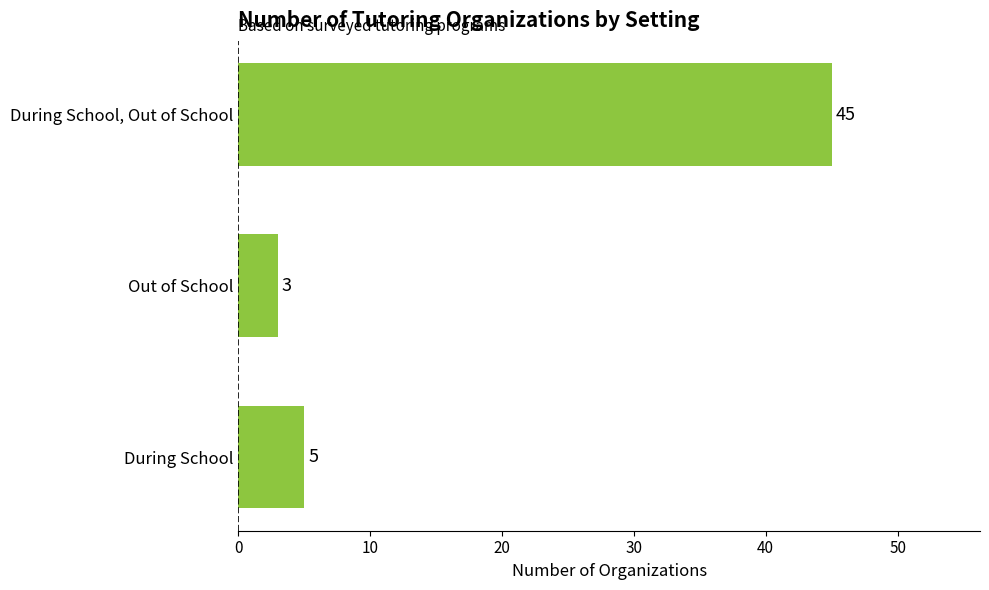

Reading bottom to top, what are all the values shown in this chart?

During School=5	Out of School=3	During School, Out of School=45